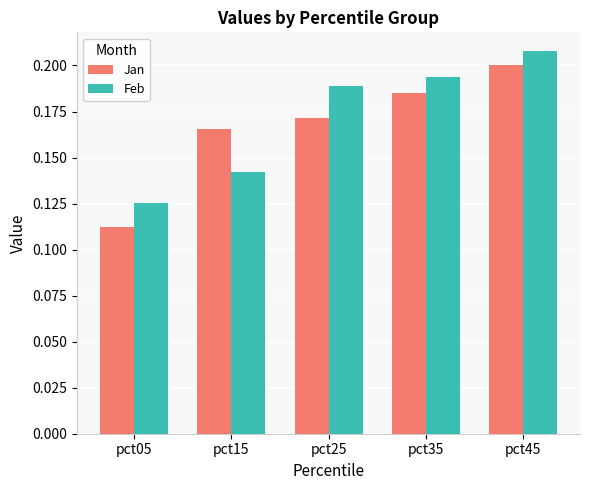

Is the value of Jan at pct15 greater than the value of Feb at pct35?

No